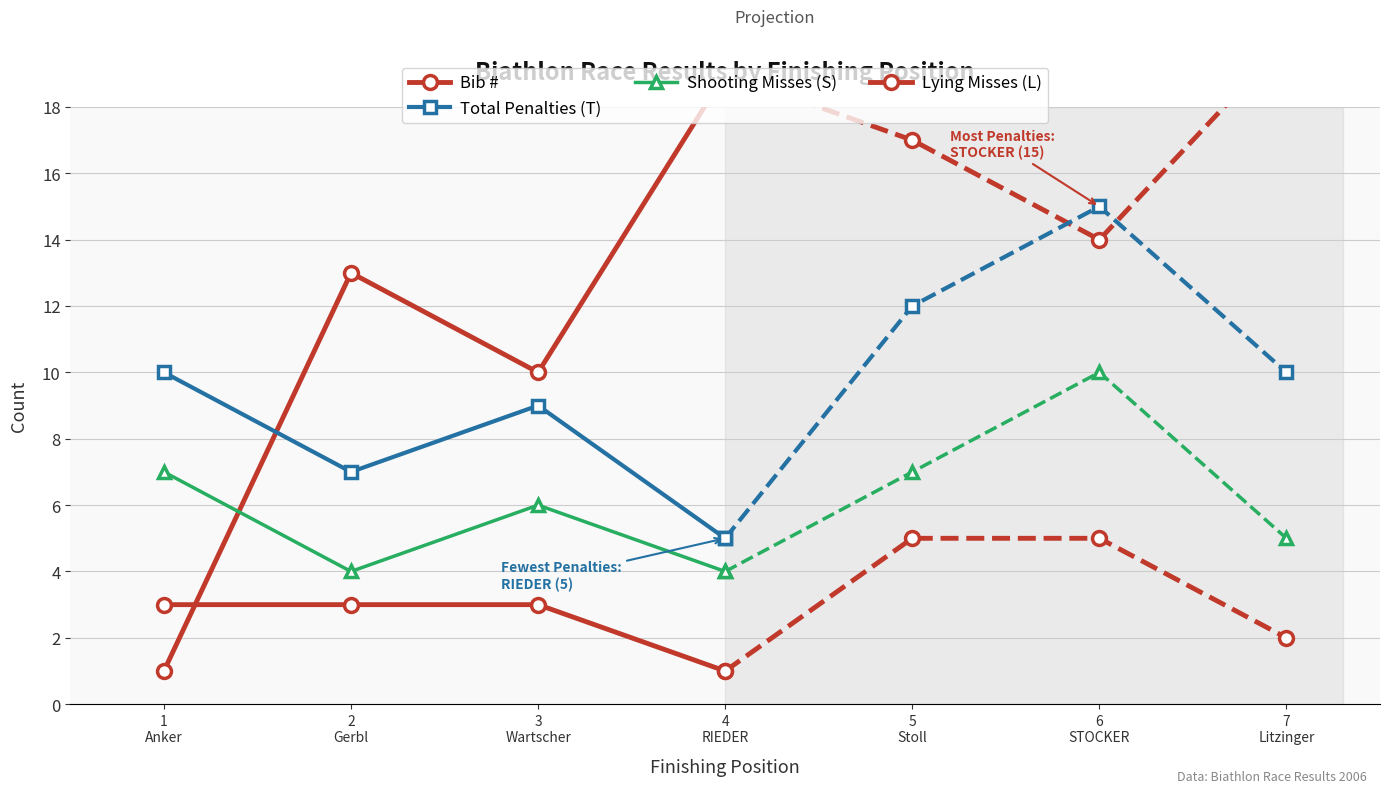

The value of Total Penalties (T) at 3
Wartscher is 9. True or false?

True